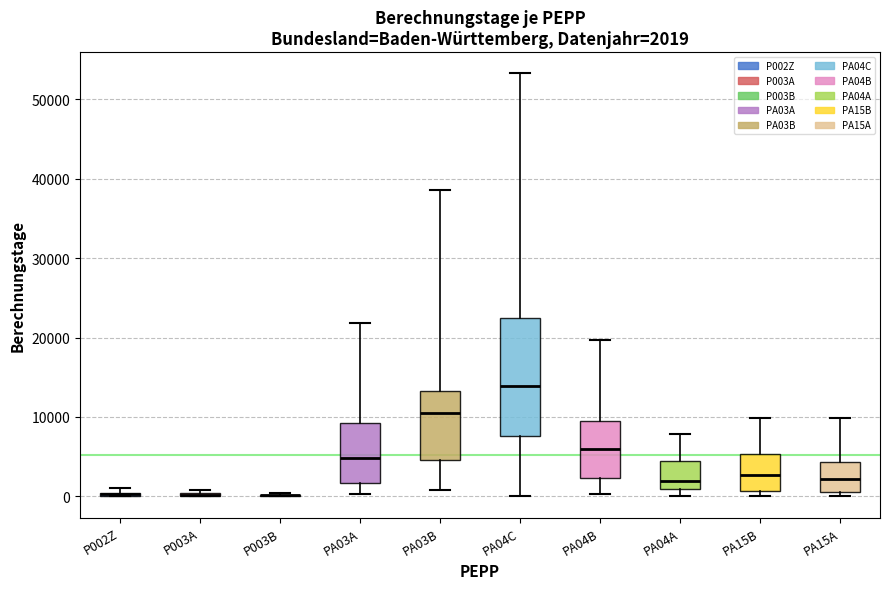

Which box is the tallest, from its lower edge to its upper edge?

PA04C